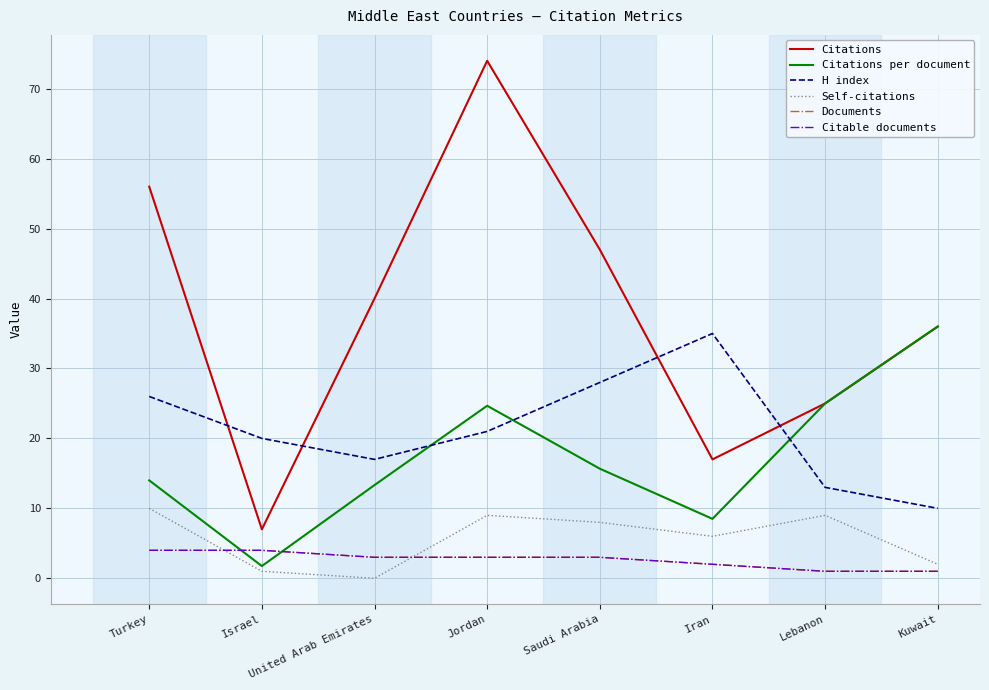

Does the chart display data point markers on the line(s)?

No